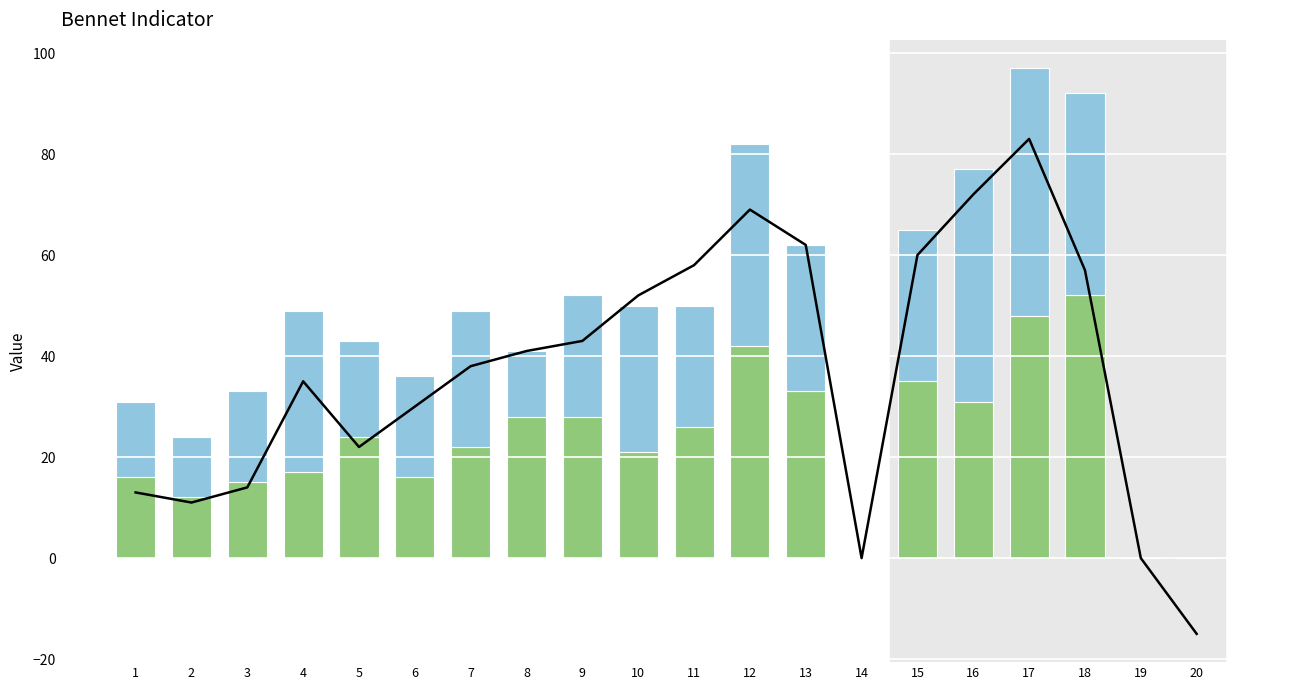

What is the difference between the second highest and minimum values in the Volume series?

48